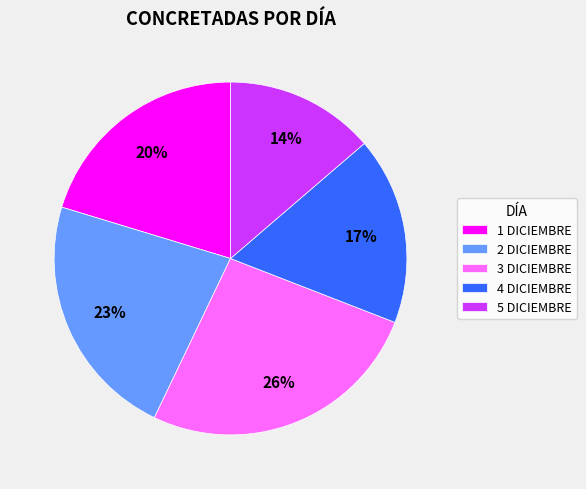

To the nearest percent, what portion does 4 DICIEMBRE represent?

17%